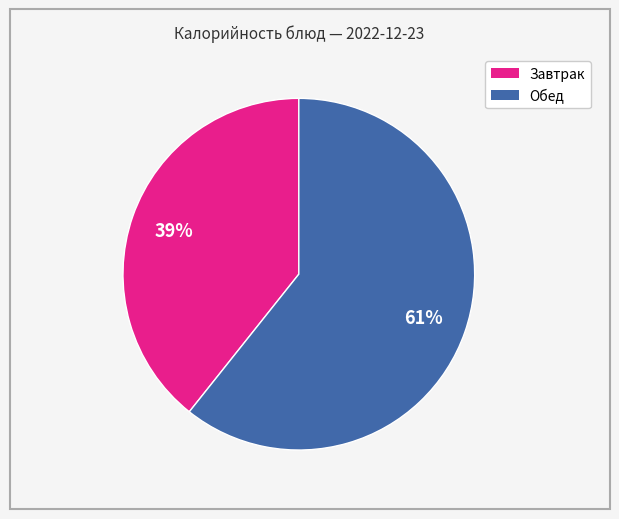

Is there any slice that represents more than half of the pie?

Yes